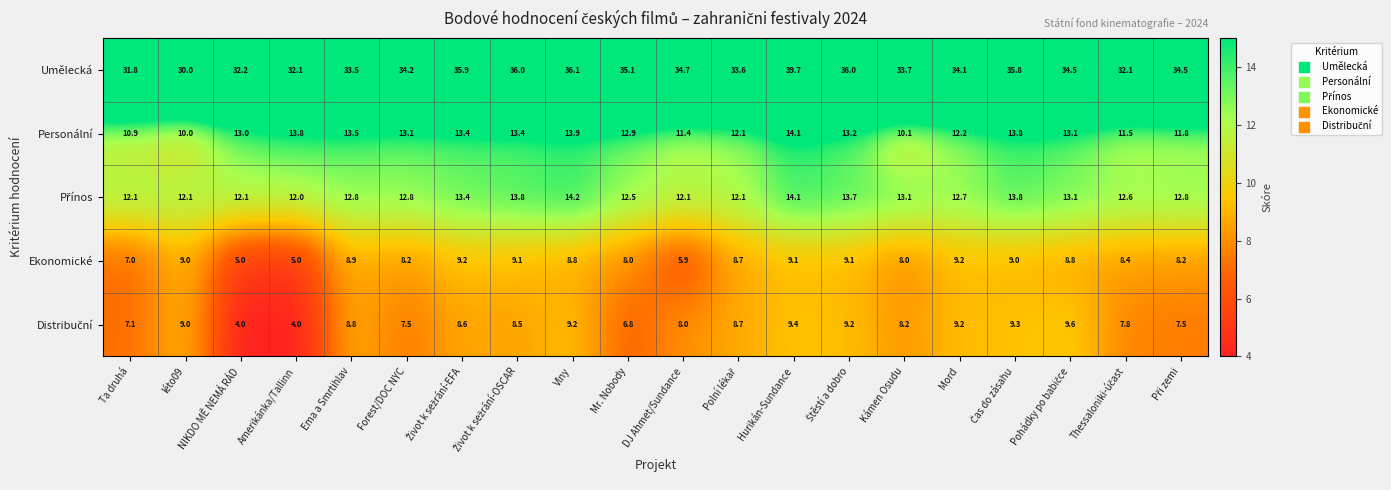

What is the difference between the maximum and second lowest values in the Ekonomické series?

4.2